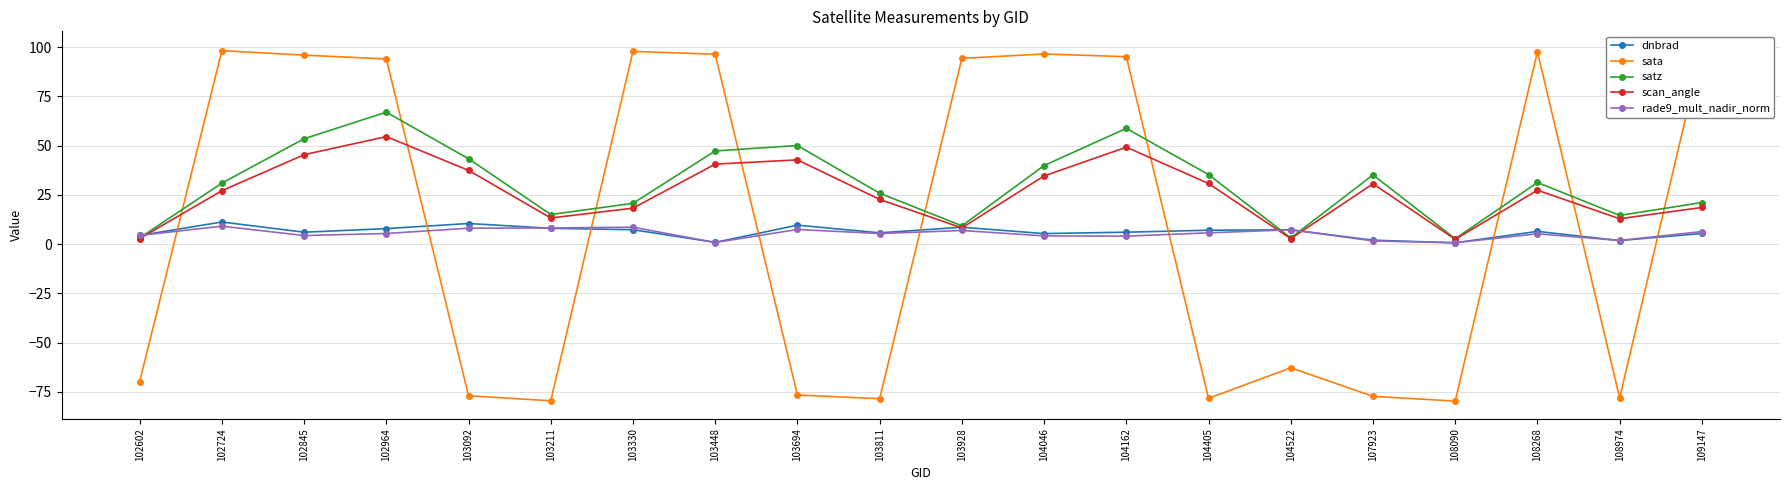

Which category has the lowest value in the rade9_mult_nadir_norm series?

108090